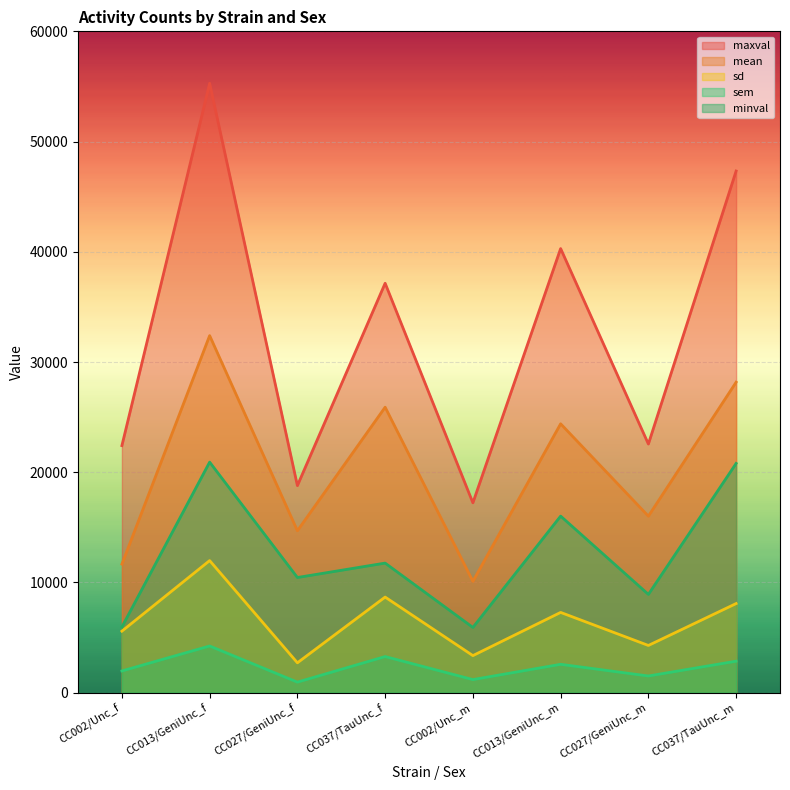

True or false: mean and minval intersect in this chart.

False